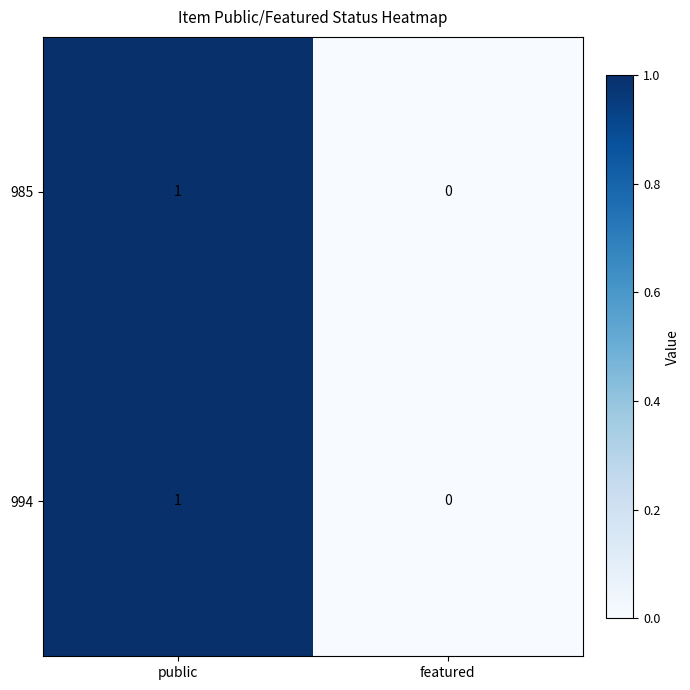

How many distinct data groups are displayed?

2